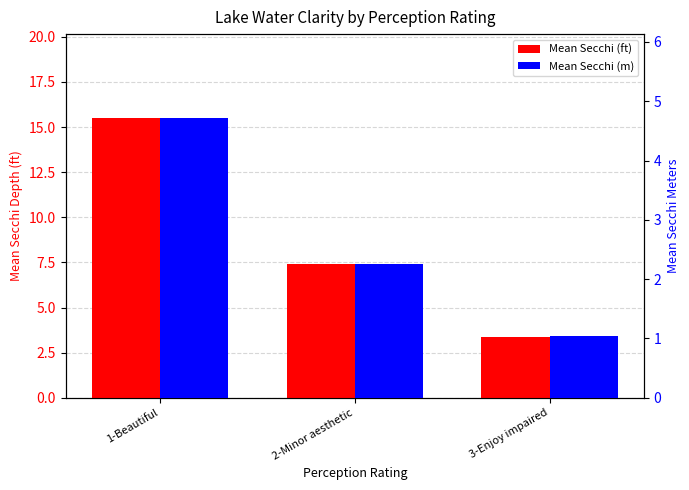

Reading left to right, list all the values displayed in this chart.

Mean Secchi (ft): 15.5	7.4	3.4
Mean Secchi (m): 4.7	2.2	1.0